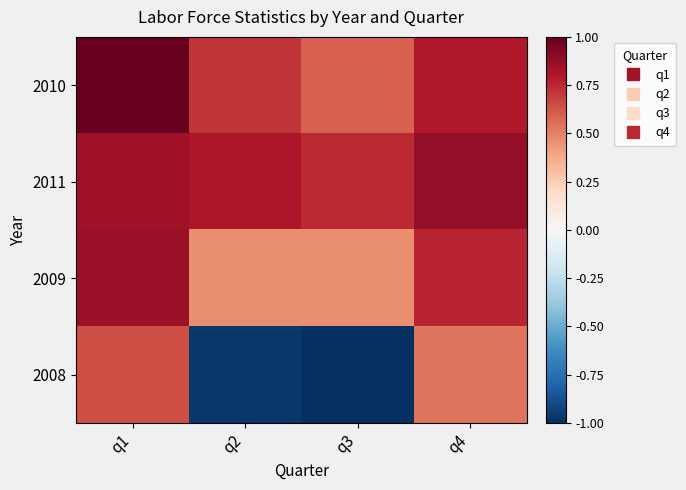

What is the greatest value displayed?

1.0